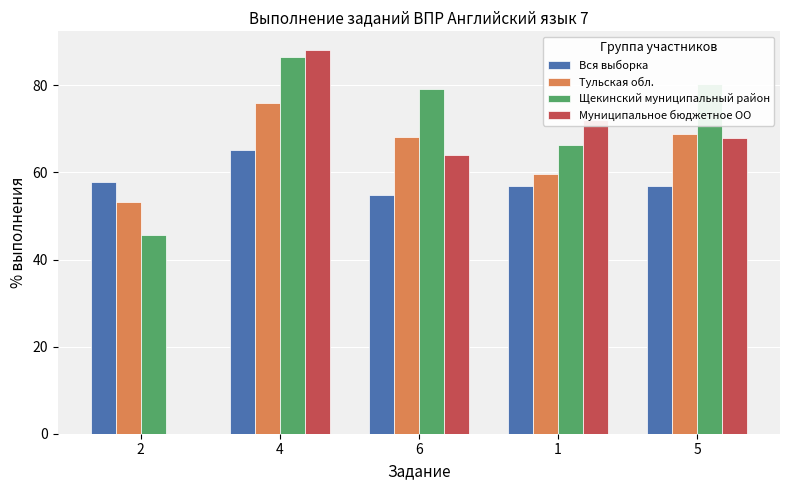

Which series has the largest total across all categories?

Щекинский муниципальный район